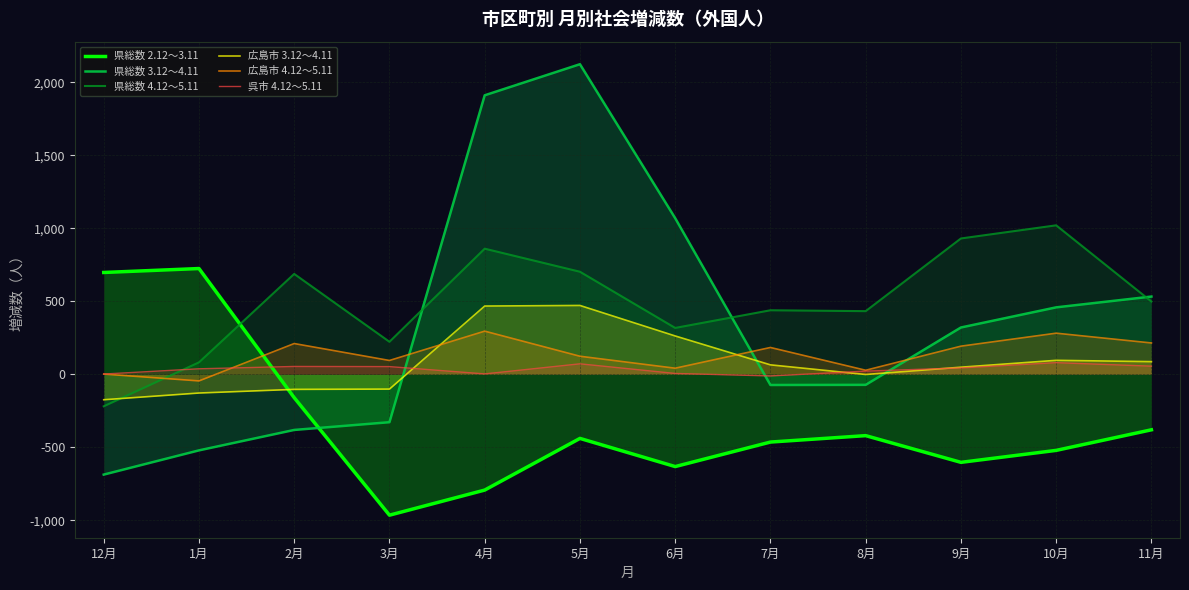

Reading left to right, extract all data points from this chart.

県総数 2.12～3.11: 698	725	-160	-965	-793	-439	-632	-464	-420	-603	-521	-380
県総数 3.12～4.11: -687	-521	-381	-328	1912	2125	1070	-73	-72	321	459	533
県総数 4.12～5.11: -219	82	688	223	861	703	318	439	433	931	1021	499
広島市 3.12～4.11: -174	-128	-103	-101	468	472	263	65	-1	49	96	87
広島市 4.12～5.11: 2	-45	211	95	296	124	42	184	28	193	282	215
呉市 4.12～5.11: 2	38	54	53	3	72	6	-11	22	44	80	56